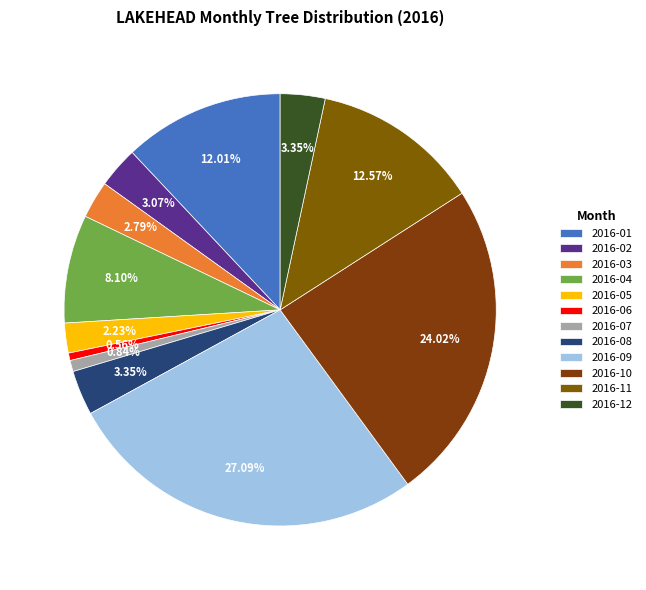

How many segments does this pie chart have?

12